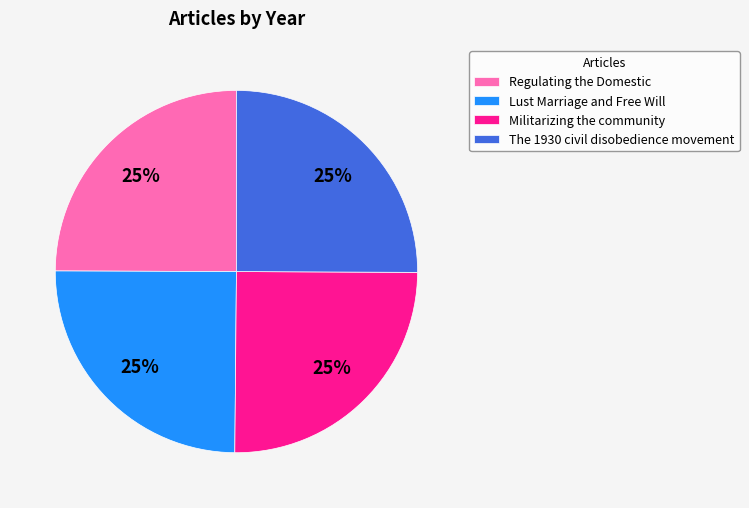

The The 1930 civil disobedience movement slice represents 37% of the pie. True or false?

False